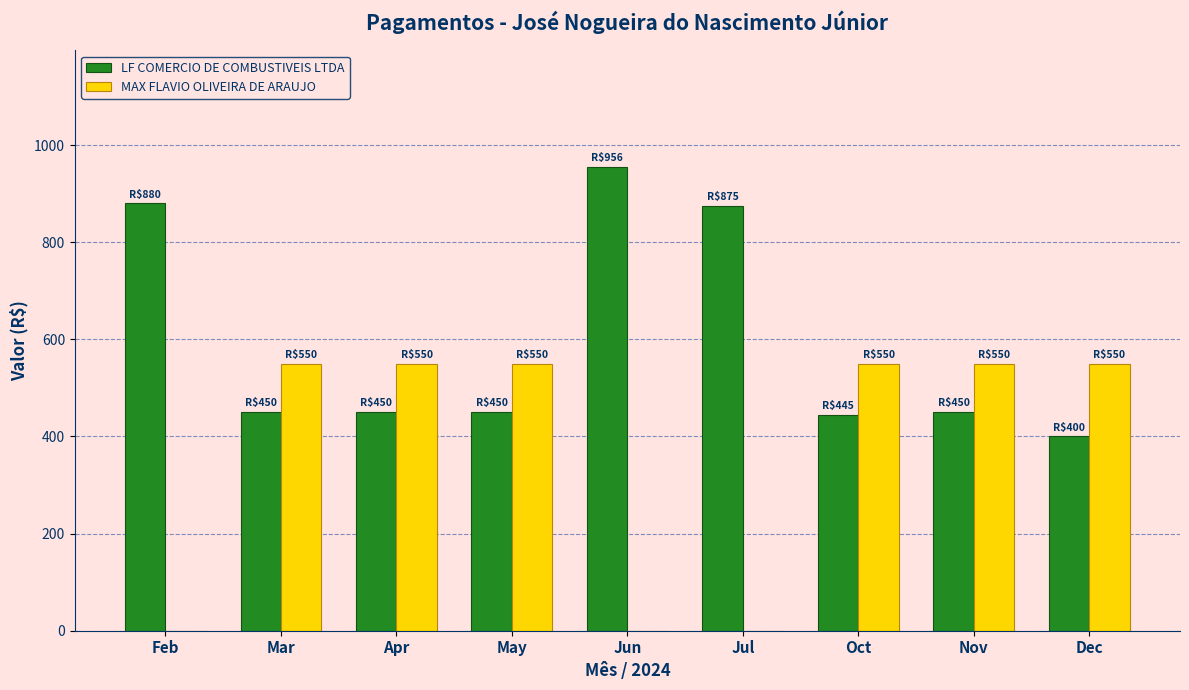

How many series are shown in this chart?

2